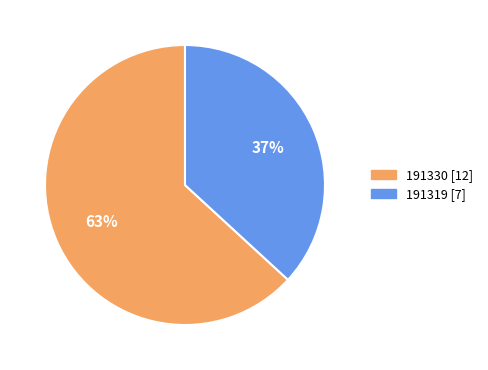

What percentage is the 191330 slice, to the nearest percent?

63%